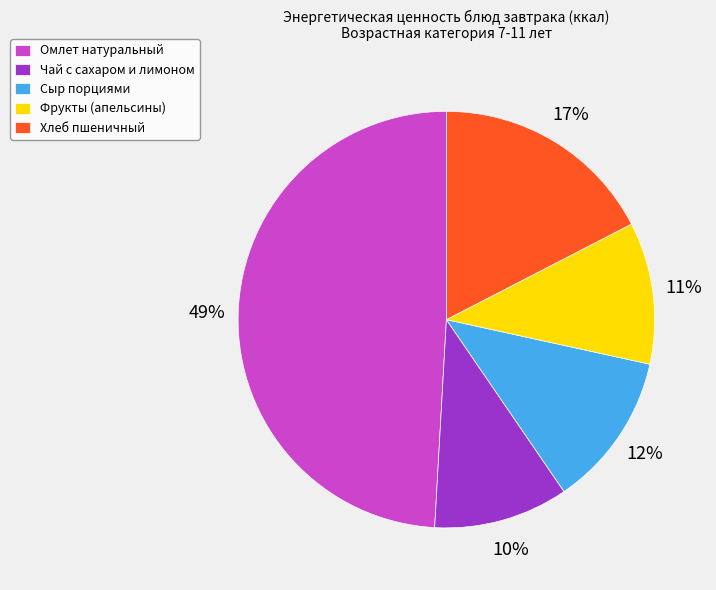

Is Омлет натуральный the majority of the pie?

No